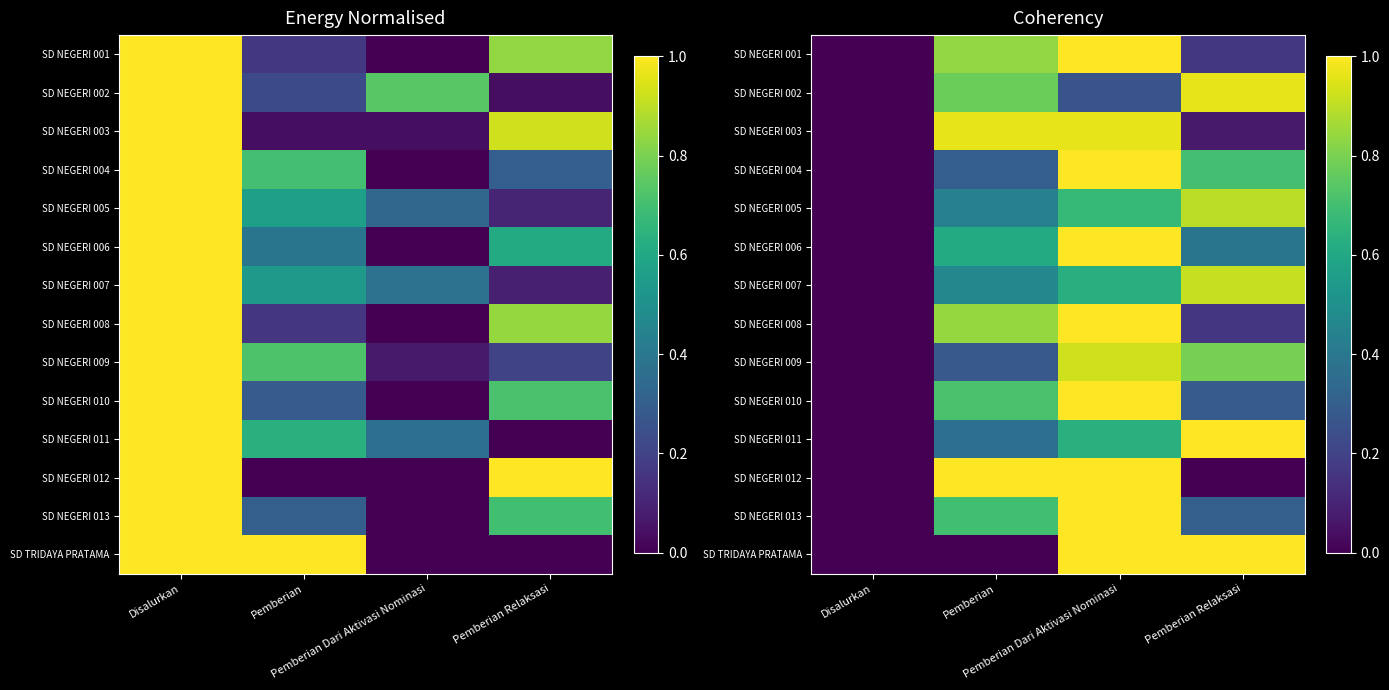

How many data points does each series have?

4